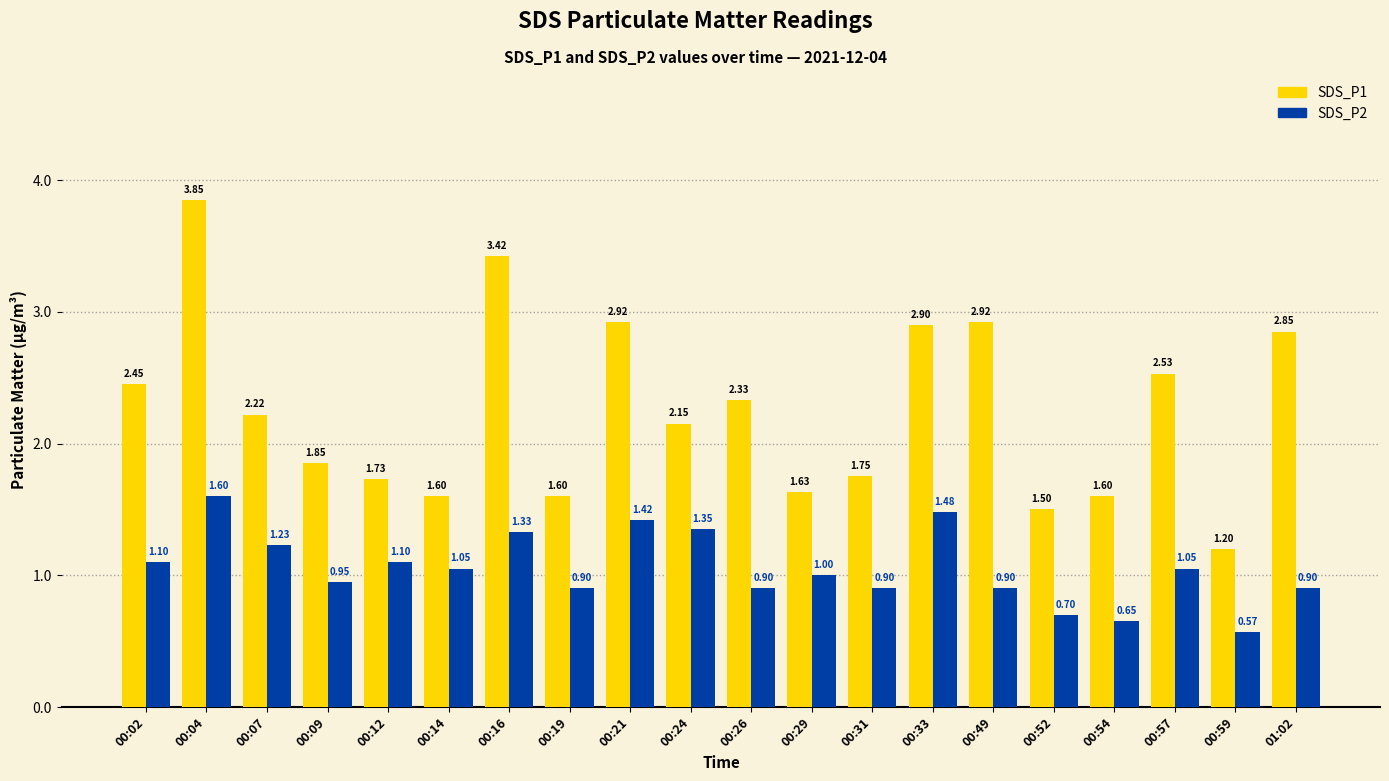

How many bars are there in each group?

2